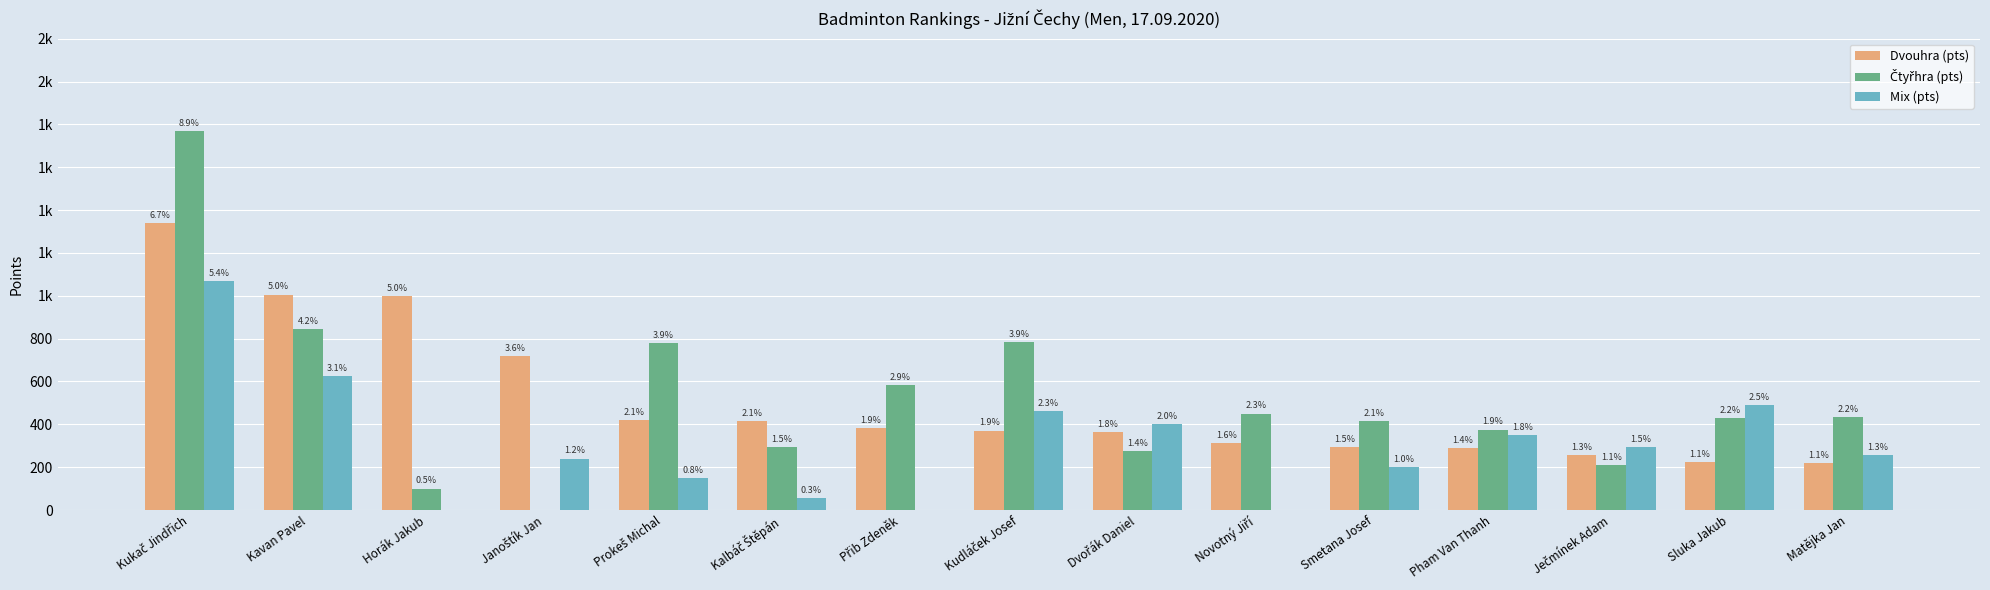

Are the bars horizontal?

No